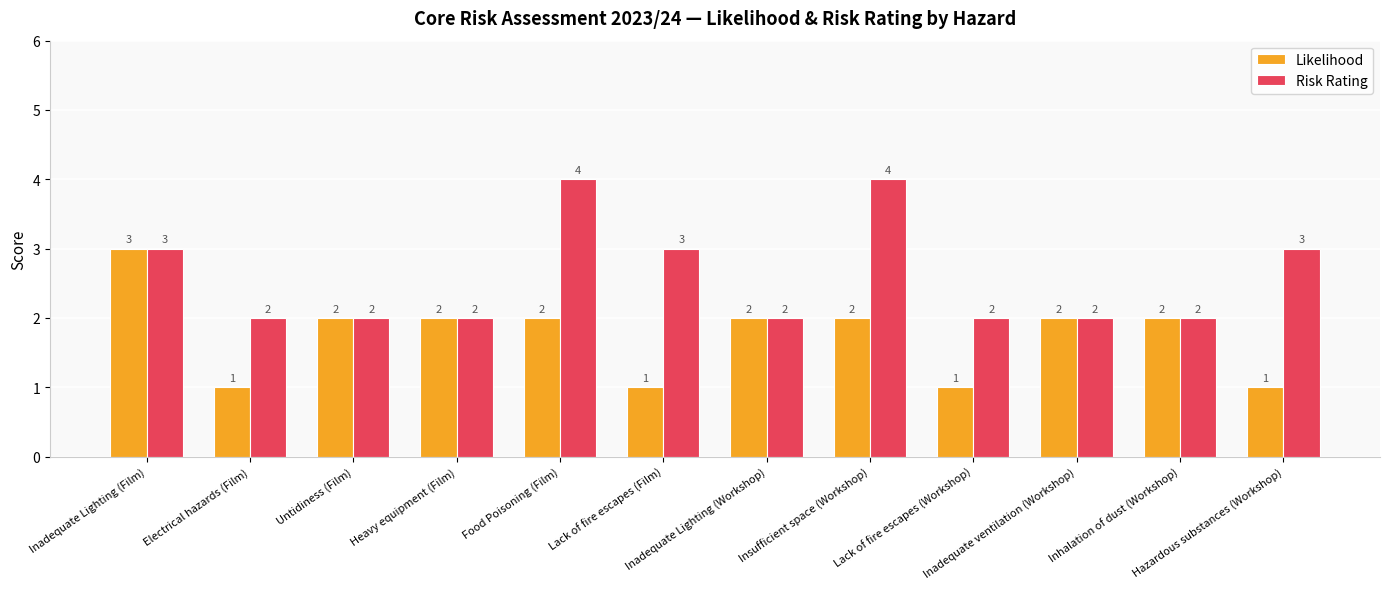

True or false: Risk Rating has a value of 3 at Lack of fire escapes (Film).

True